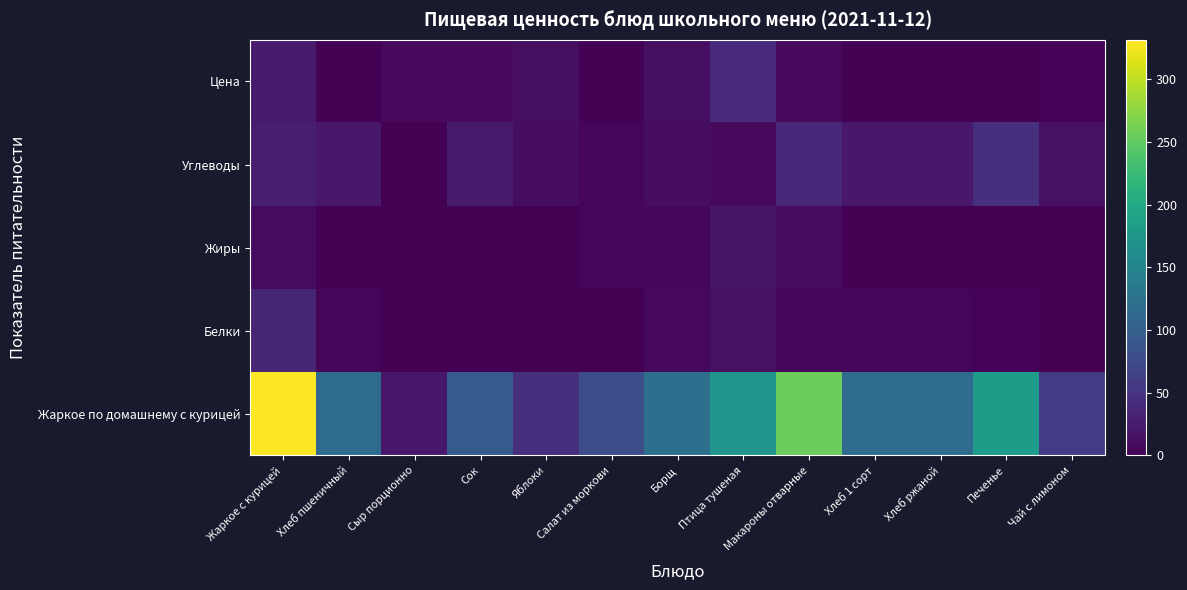

Reading right to left, list all the values displayed in this chart.

Жаркое по домашнему с курицей: Чай с лимоном=59.0	Печенье=182.0	Хлеб ржаной=115.7	Хлеб 1 сорт=115.7	Макароны отварные=256.0	Птица тушеная=173.0	Борщ=122.4	Салат из моркови=78.9	Яблоки=46.0	Сок=94.2	Сыр порционно=21.8	Хлеб пшеничный=115.7	Жаркое с курицей=331.2
Белки: Чай с лимоном=0.3	Печенье=3.0	Хлеб ржаной=4.2	Хлеб 1 сорт=4.2	Макароны отварные=6.0	Птица тушеная=14.8	Борщ=6.7	Салат из моркови=0.7	Яблоки=0.4	Сок=1.0	Сыр порционно=1.4	Хлеб пшеничный=4.2	Жаркое с курицей=34.4
Жиры: Чай с лимоном=0.0	Печенье=0.0	Хлеб ржаной=0.6	Хлеб 1 сорт=0.6	Макароны отварные=9.1	Птица тушеная=17.2	Борщ=5.9	Салат из моркови=6.0	Яблоки=0.0	Сок=0.0	Сыр порционно=1.8	Хлеб пшеничный=0.6	Жаркое с курицей=9.3
Углеводы: Чай с лимоном=15.2	Печенье=44.8	Хлеб ржаной=22.9	Хлеб 1 сорт=22.9	Макароны отварные=37.5	Птица тушеная=8.8	Борщ=10.5	Салат из моркови=5.4	Яблоки=11.3	Сок=23.5	Сыр порционно=0.0	Хлеб пшеничный=22.9	Жаркое с курицей=27.4
Цена: Чай с лимоном=2.7	Печенье=2.4	Хлеб ржаной=1.6	Хлеб 1 сорт=1.9	Макароны отварные=8.6	Птица тушеная=40.3	Борщ=13.7	Салат из моркови=1.7	Яблоки=13.1	Сок=8.6	Сыр порционно=9.0	Хлеб пшеничный=2.2	Жаркое с курицей=23.5